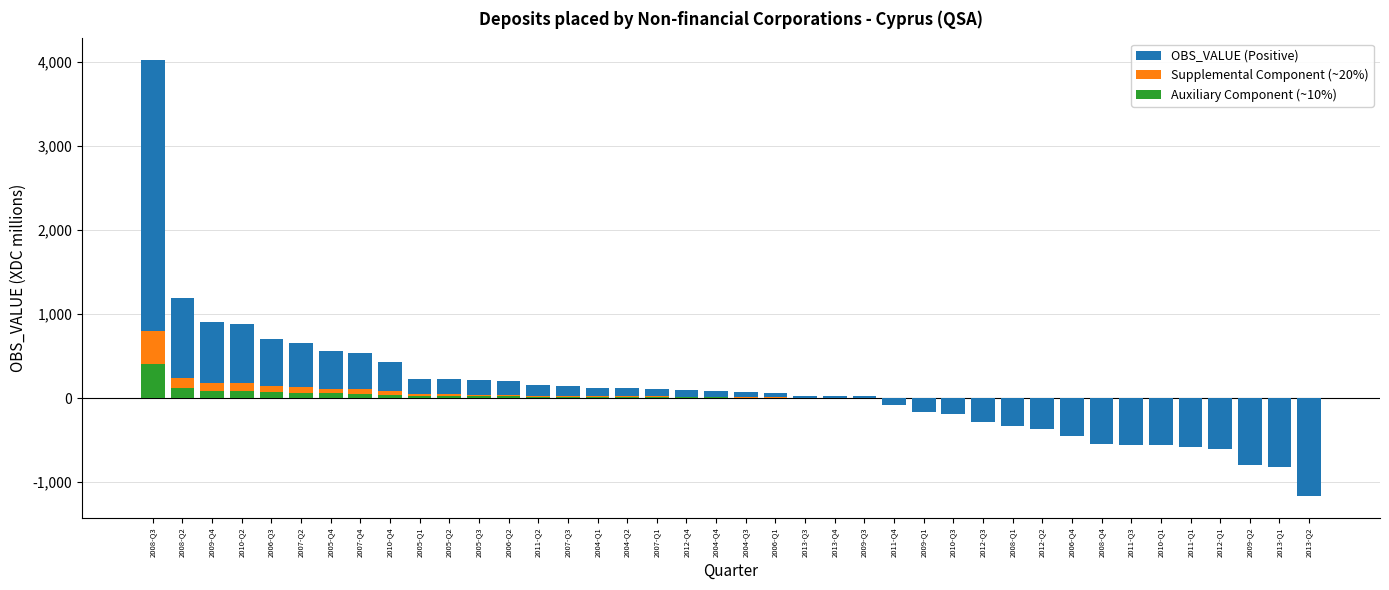

Where does the Supplemental Component (~20%) series first go above 17?

2008-Q3